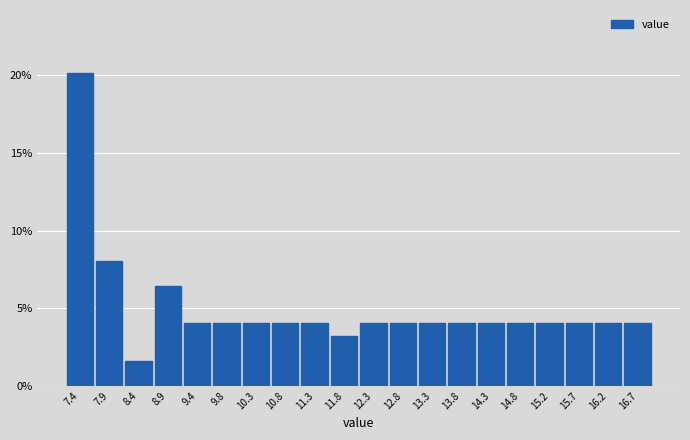

Reading left to right, transcribe all the data shown in this chart.

20.2	8.1	1.6	6.5	4.0	4.0	4.0	4.0	4.0	3.2	4.0	4.0	4.0	4.0	4.0	4.0	4.0	4.0	4.0	4.0